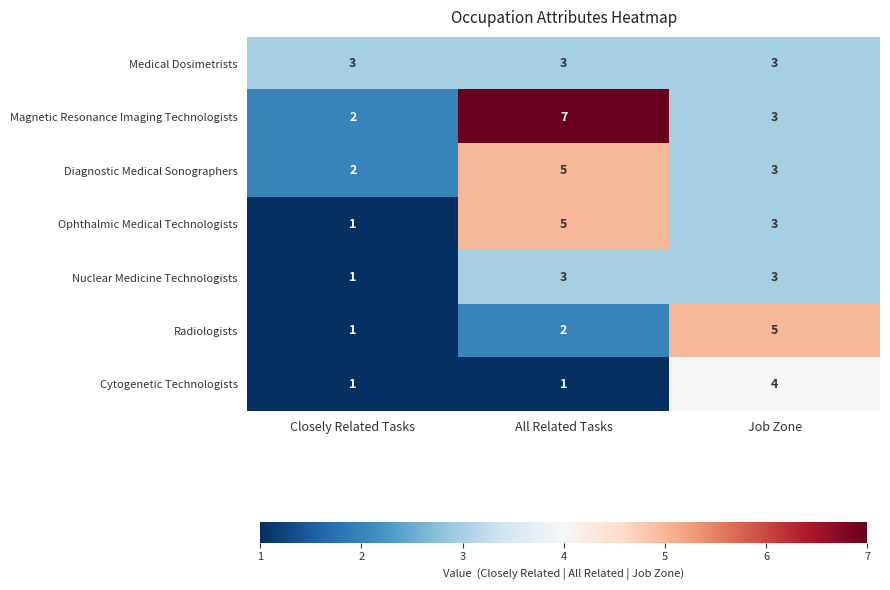

Where is Nuclear Medicine Technologists nearest to the value 2?

Closely Related Tasks